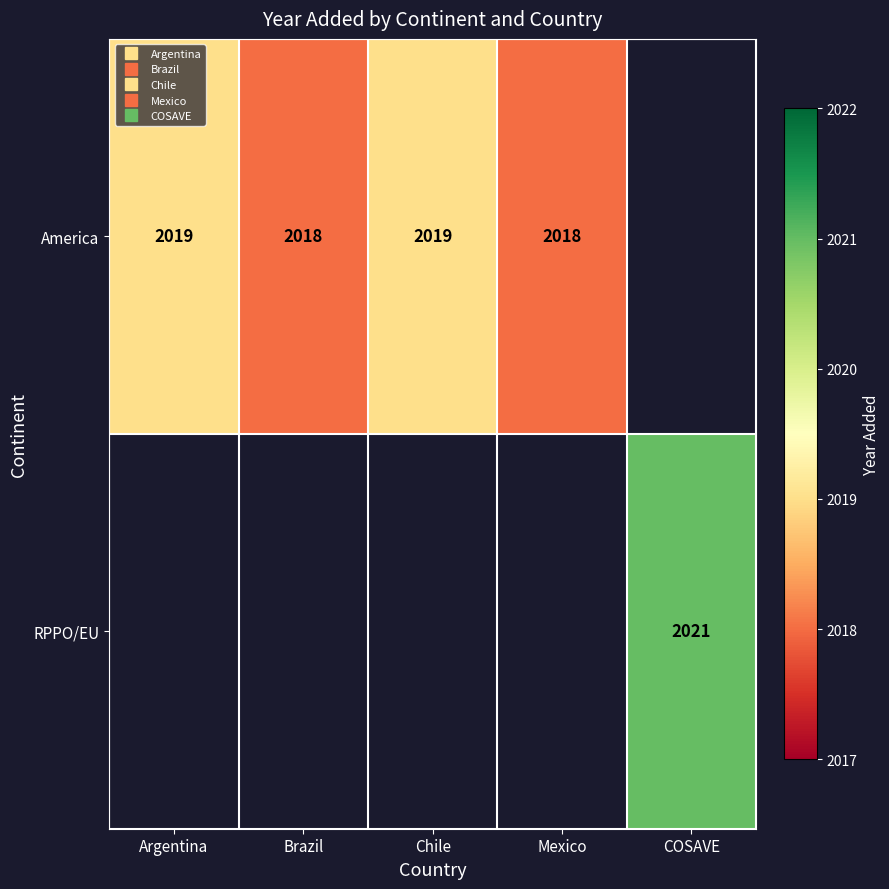

What is the maximum value for America?

2019.0